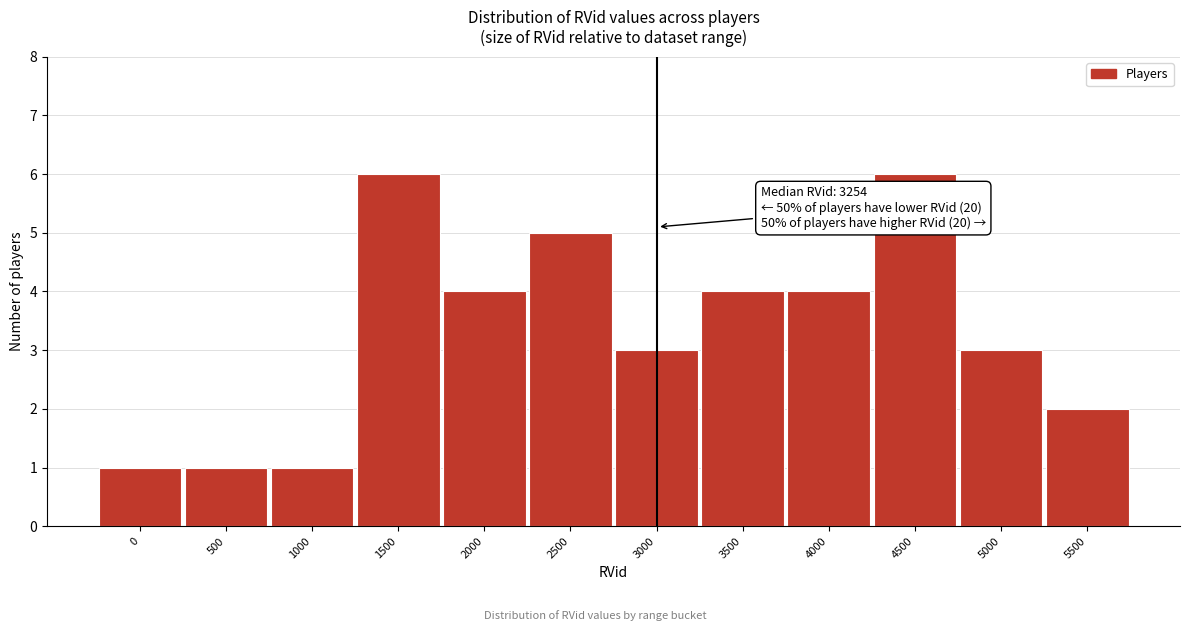

Reading left to right, transcribe all the data shown in this chart.

1	1	1	6	4	5	3	4	4	6	3	2